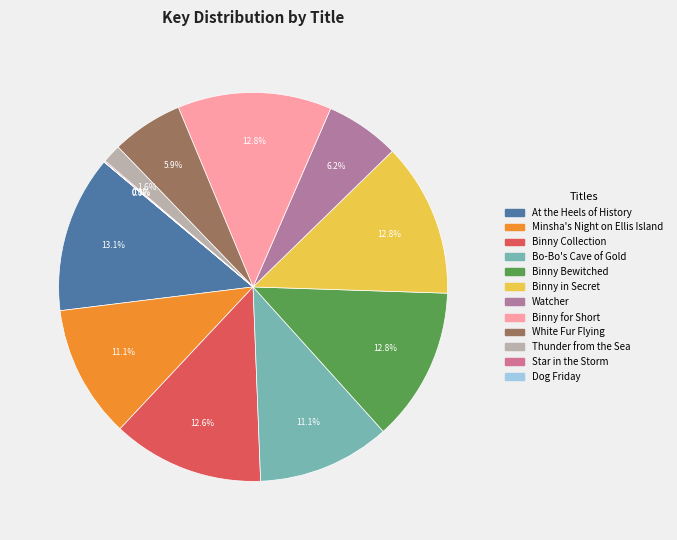

What percentage do Star in the Storm and Binny Collection together represent?

12.7%